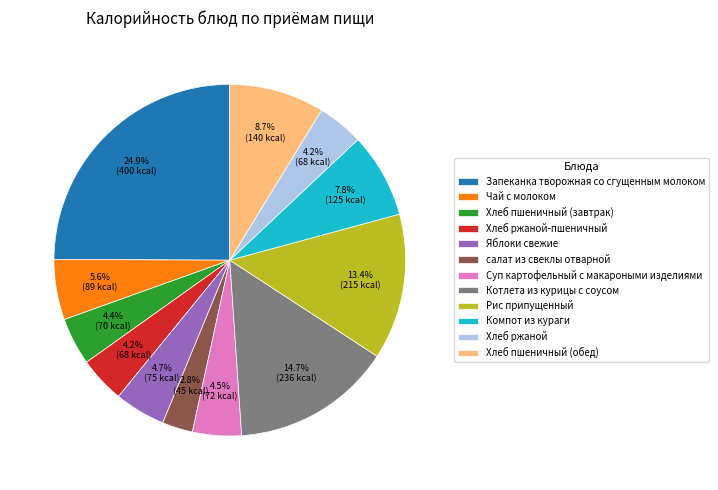

Does Чай с молоком represent more than half of the total?

No